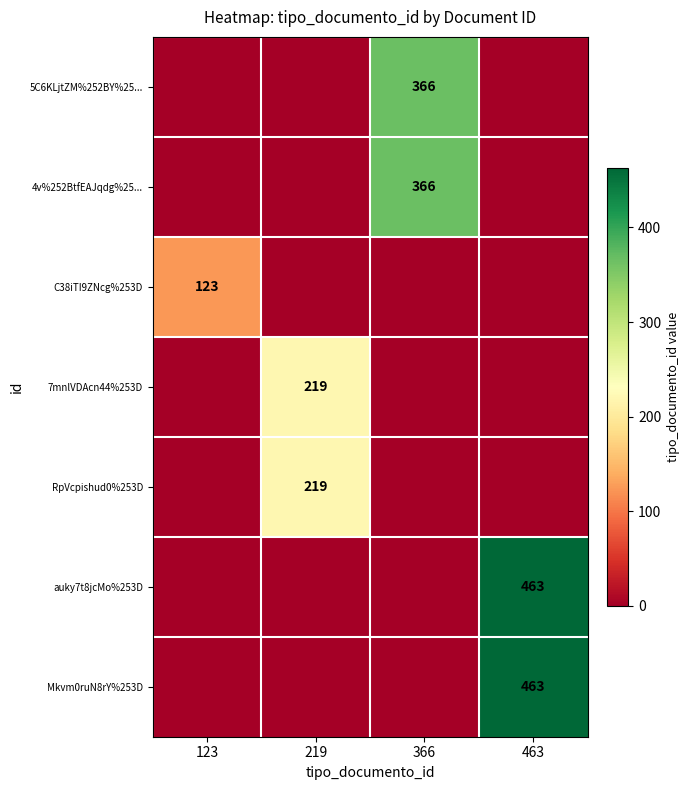

True or false: C38iTI9ZNcg%253D has a value of 123 at 123.

True